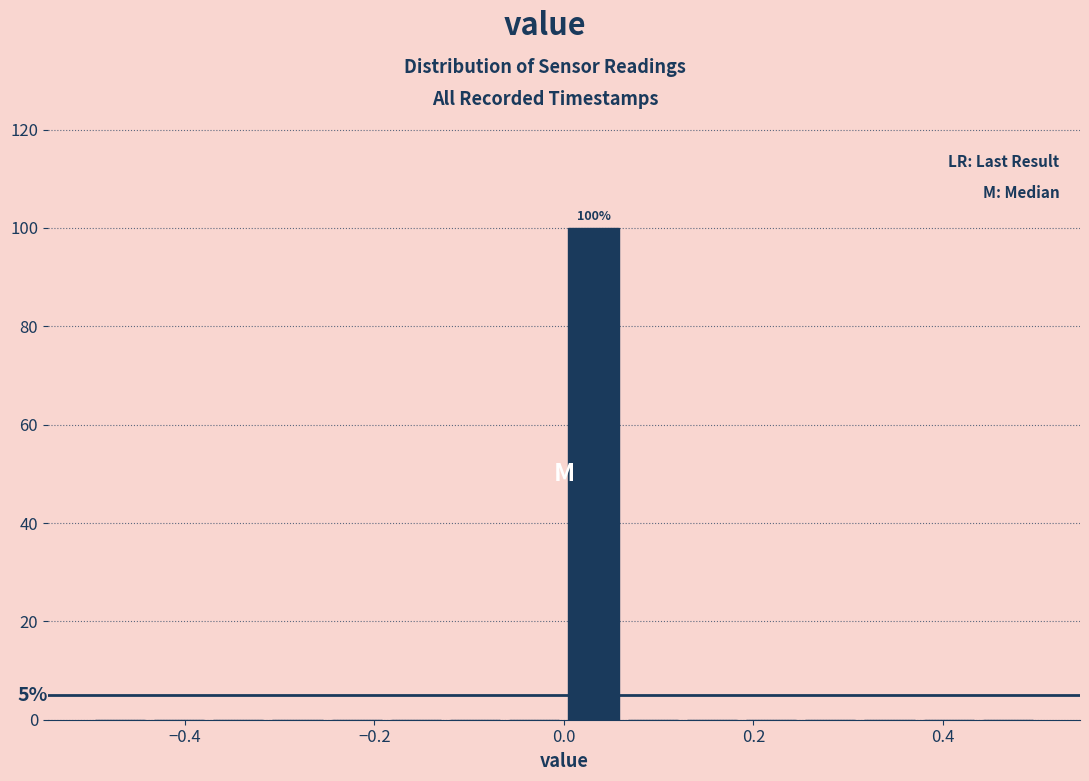

Read against the x-axis, roughly where is the centre of the tallest bar?

0.04